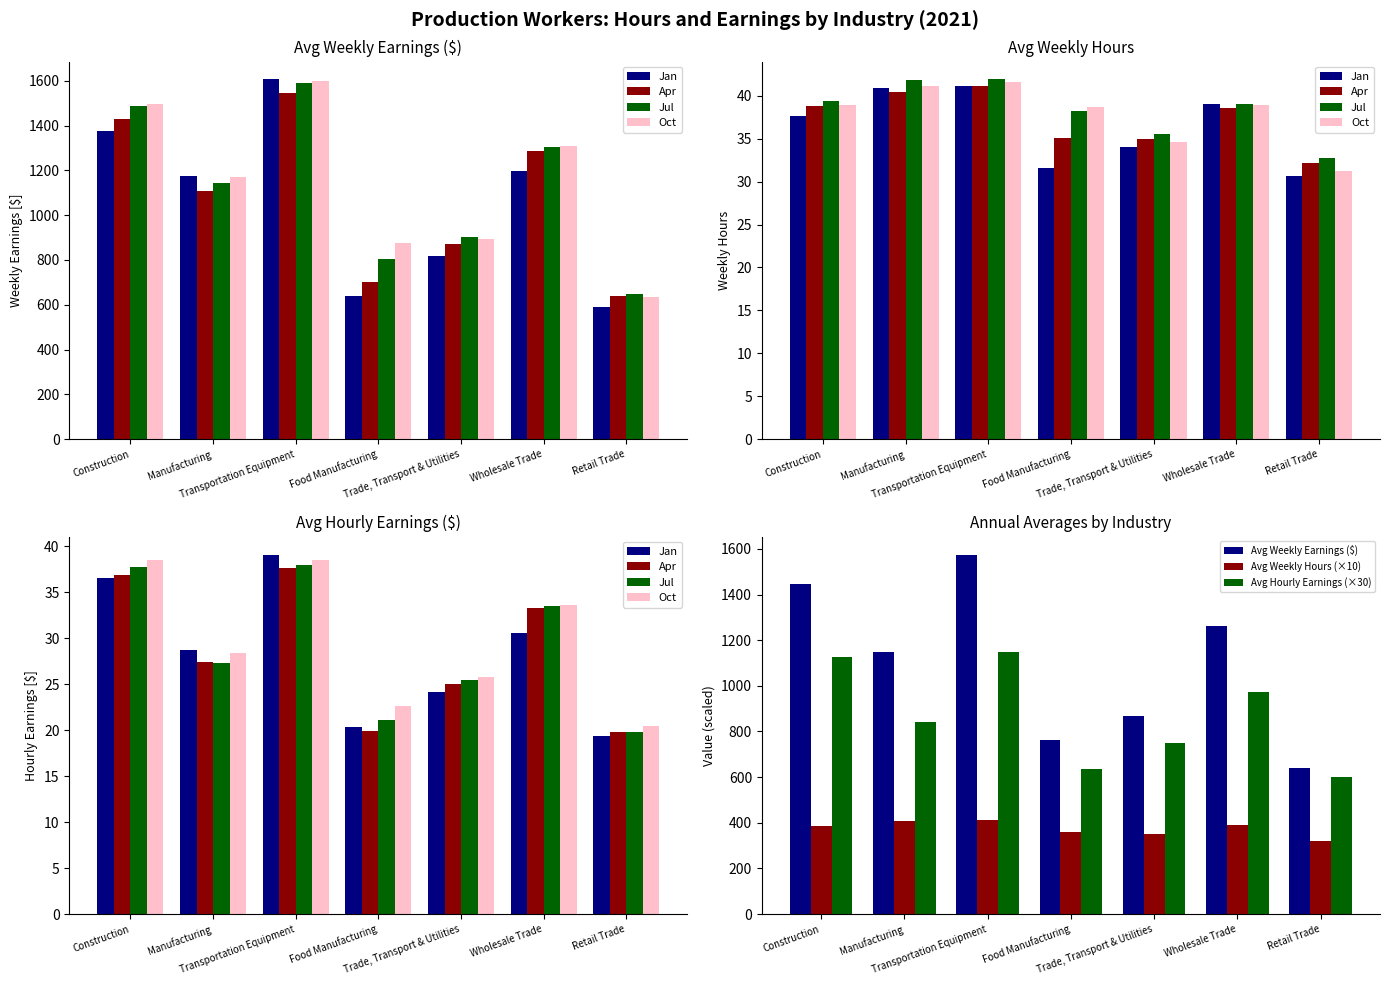

What is the minimum value for Avg Weekly Hours (×10)?

319.9